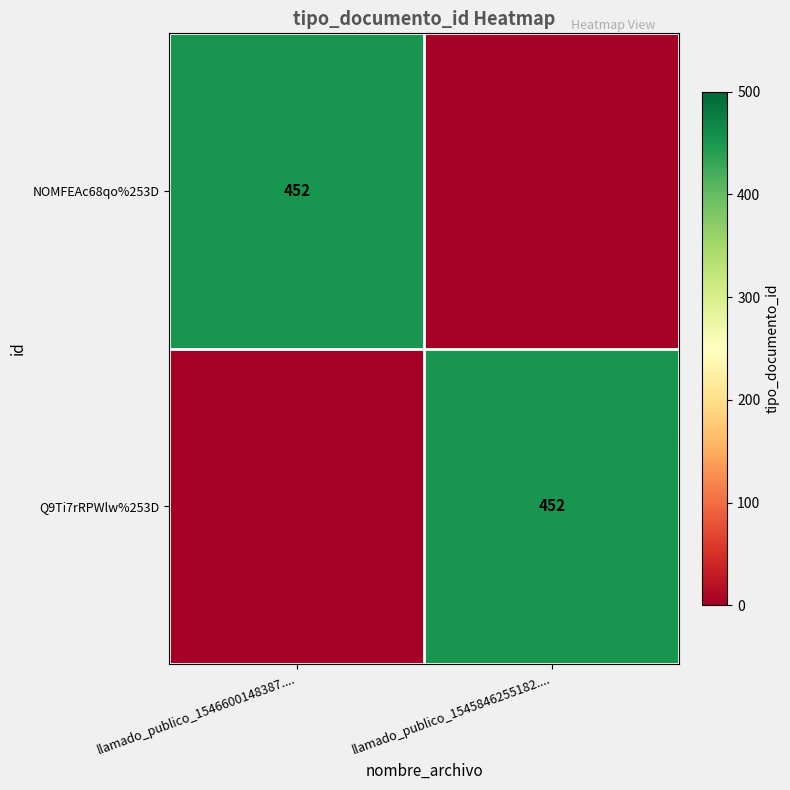

Is it true that Q9Ti7rRPWlw%253D equals 452 at llamado_publico_1545846255182....?

True